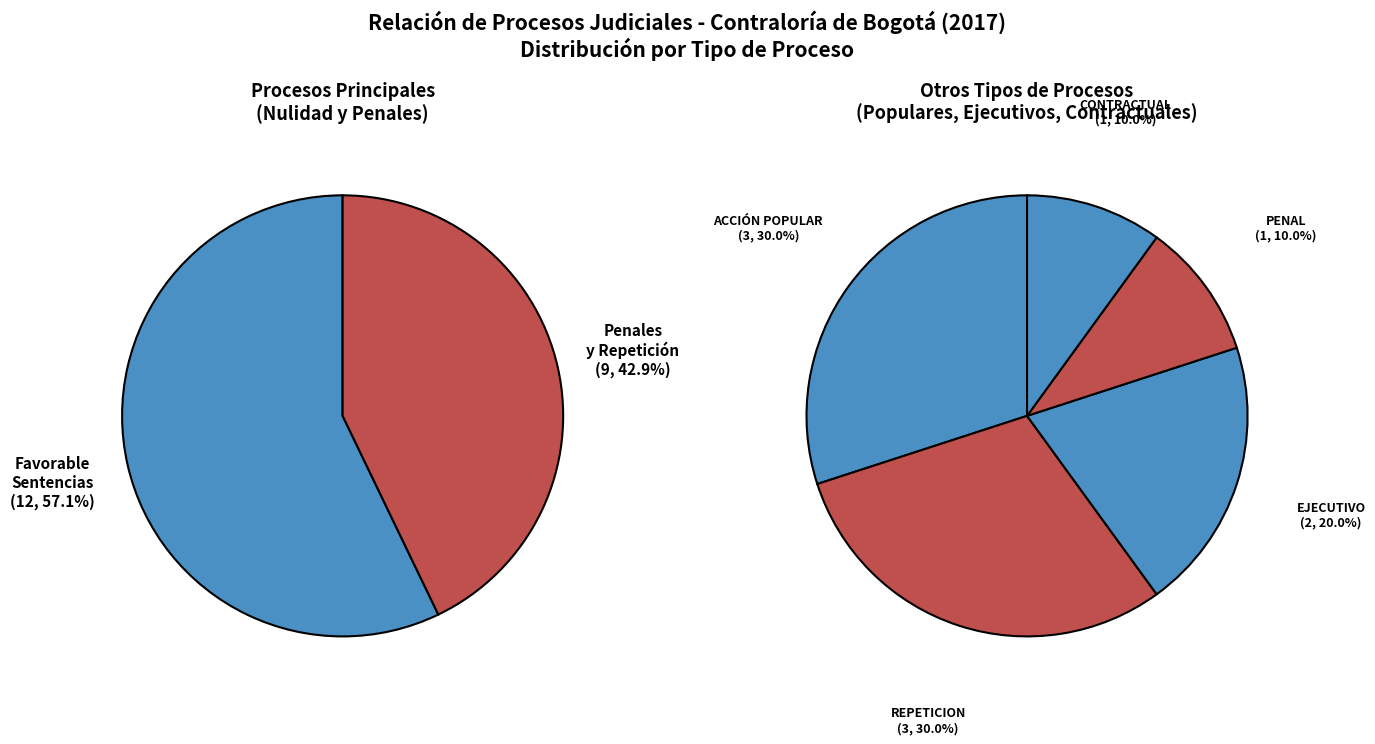

How many segments does this pie chart have?

7